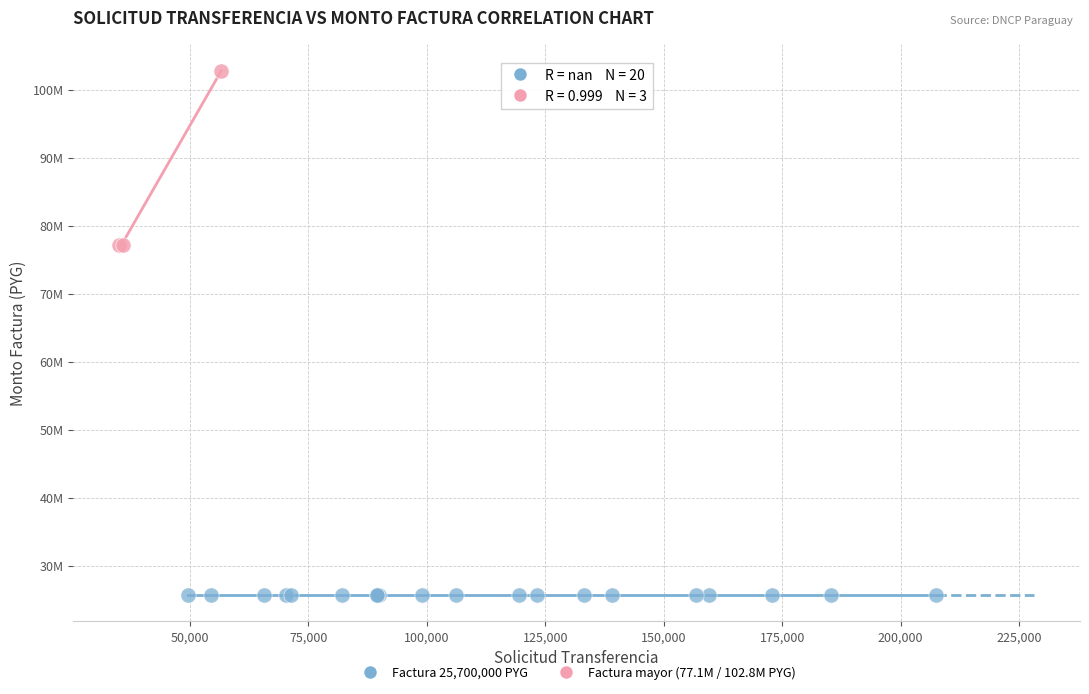

What are all the series names shown in the legend?

Factura 25,700,000 PYG, Factura mayor (77.1M / 102.8M PYG)